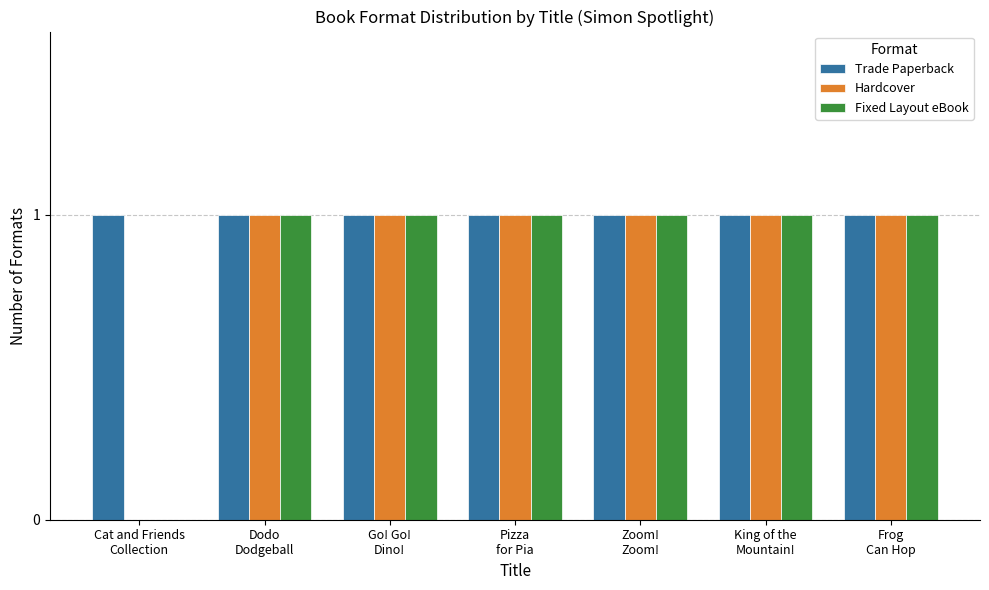

Which series has the largest total across all categories?

Trade Paperback